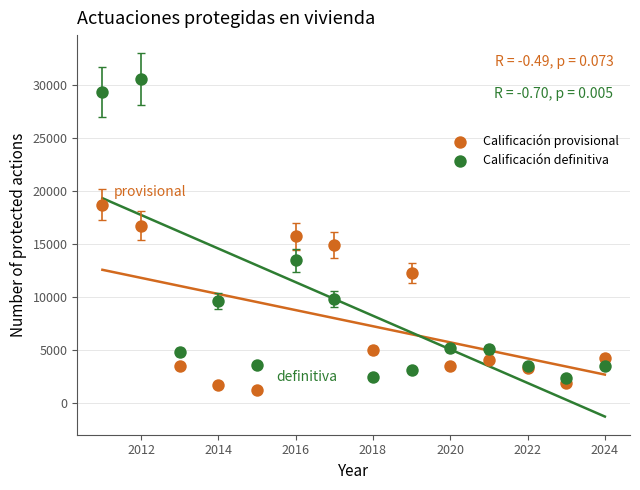

Which series has the widest spread of Y values?

Calificación definitiva